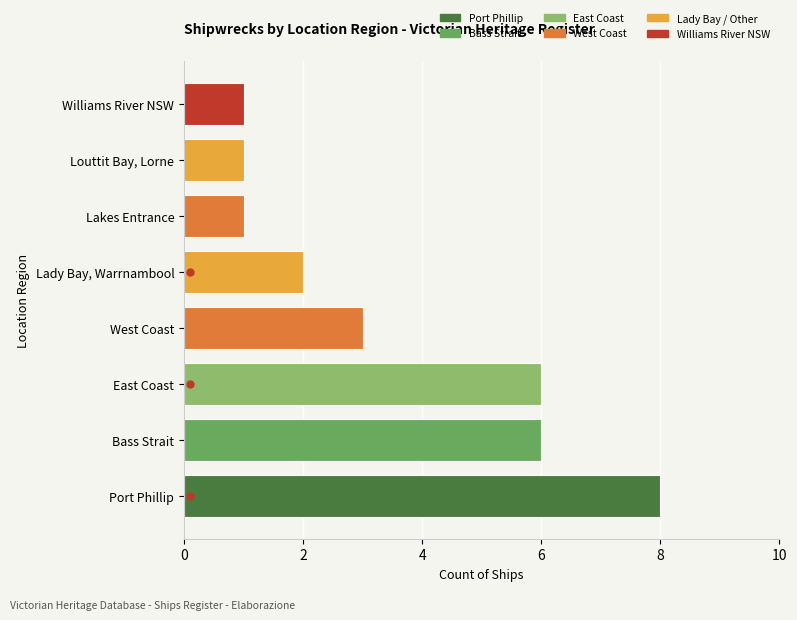

What is the approximate value at West Coast?

3